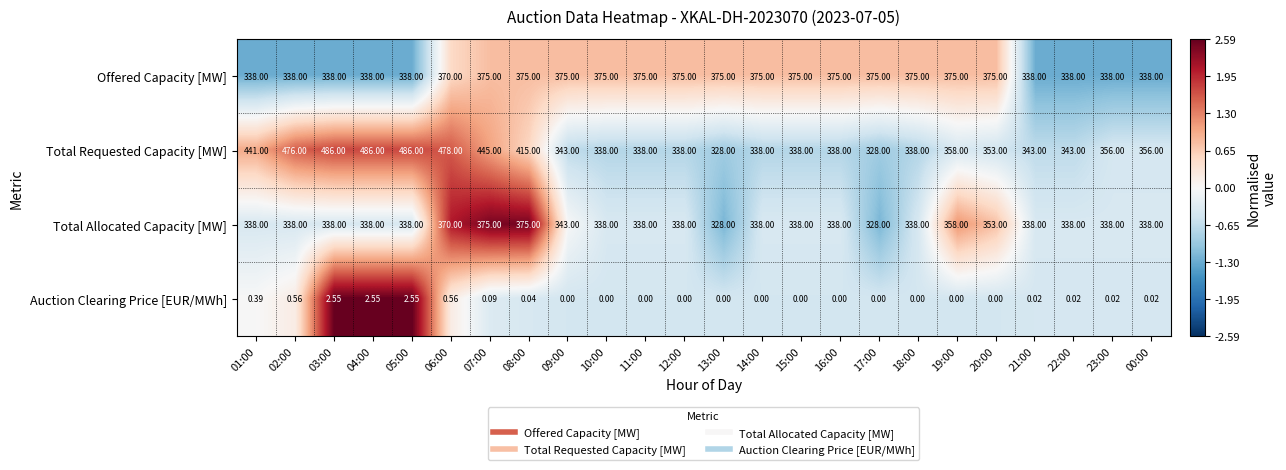

Is the value of Total Requested Capacity [MW] at 23:00 greater than the value of Offered Capacity [MW] at 14:00?

No